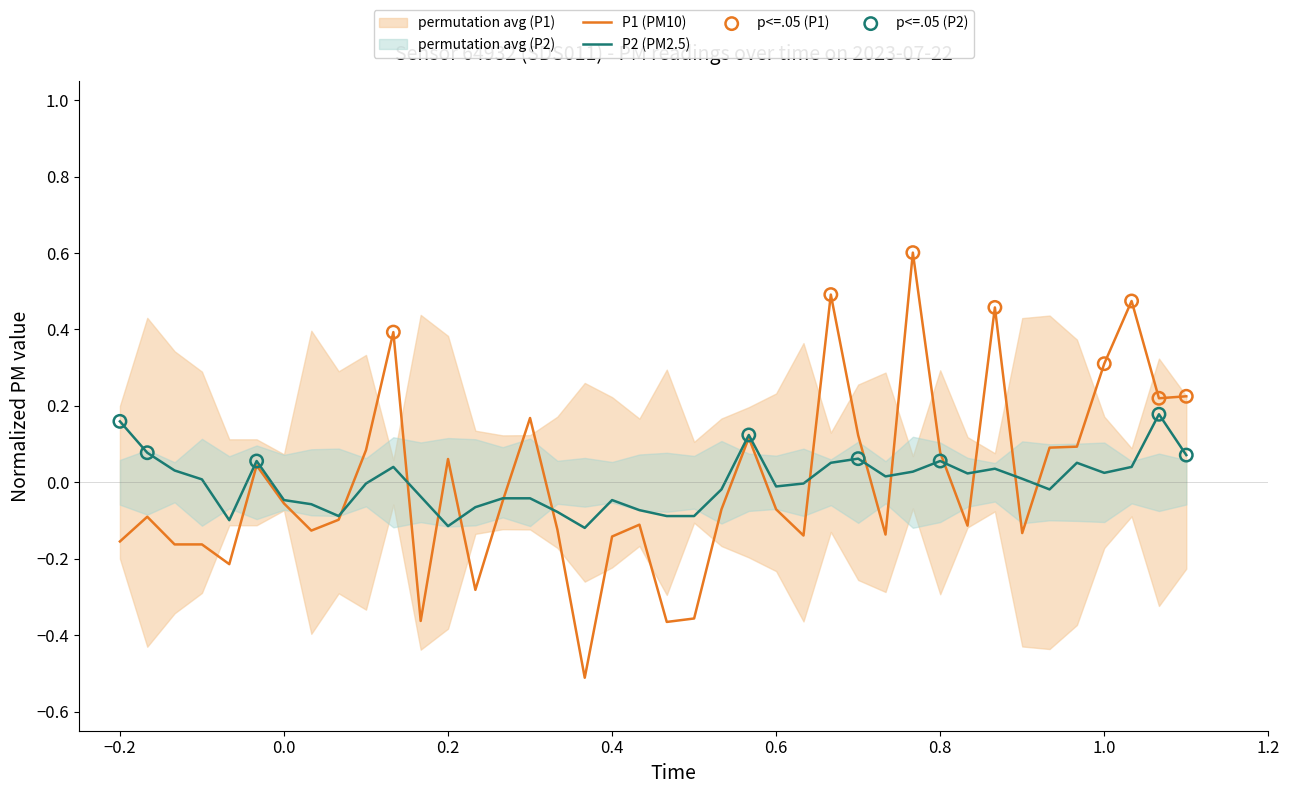

Which series contains the lowest Y value?

P1